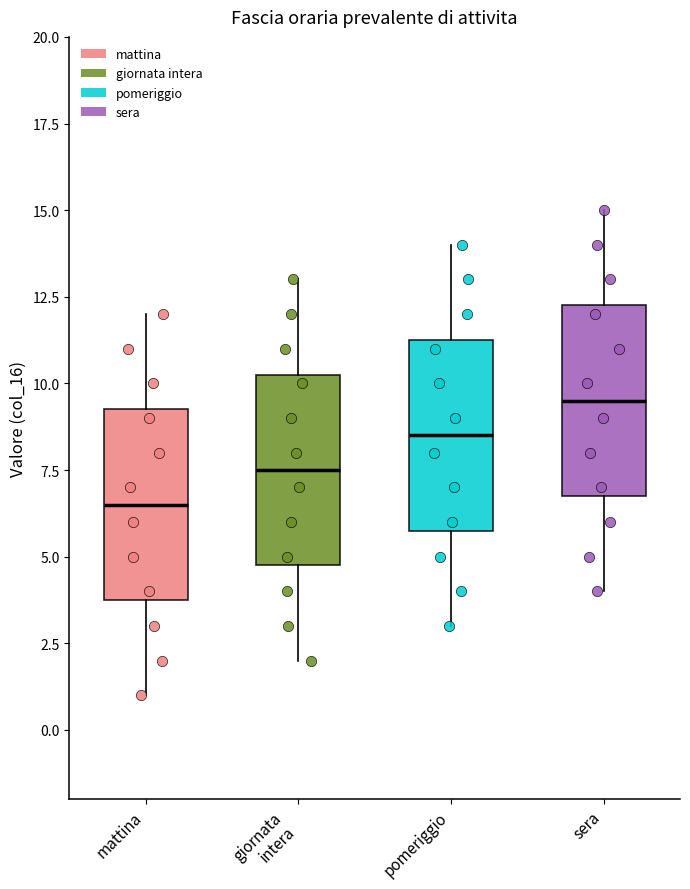

Which box has the lowest median line?

mattina